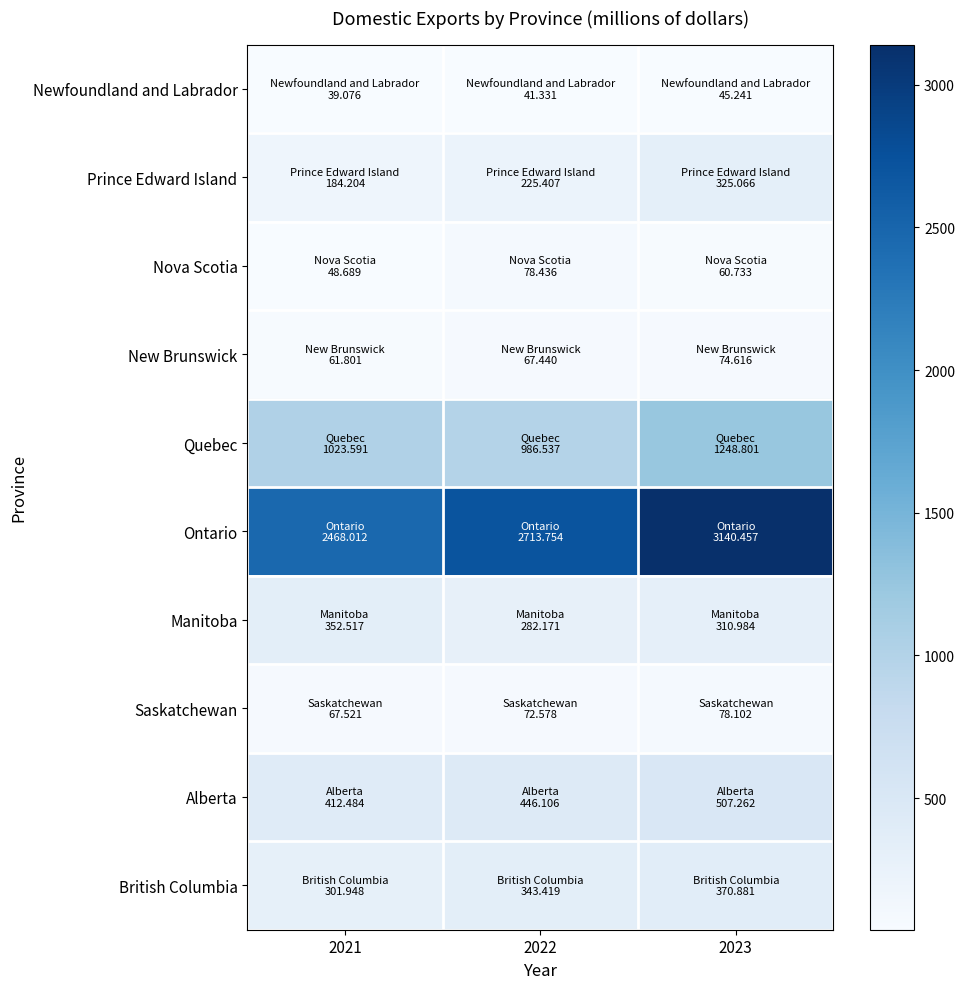

Rank the series by their maximum value, from lowest to highest.

Newfoundland and Labrador, New Brunswick, Saskatchewan, Nova Scotia, Prince Edward Island, Manitoba, British Columbia, Alberta, Quebec, Ontario